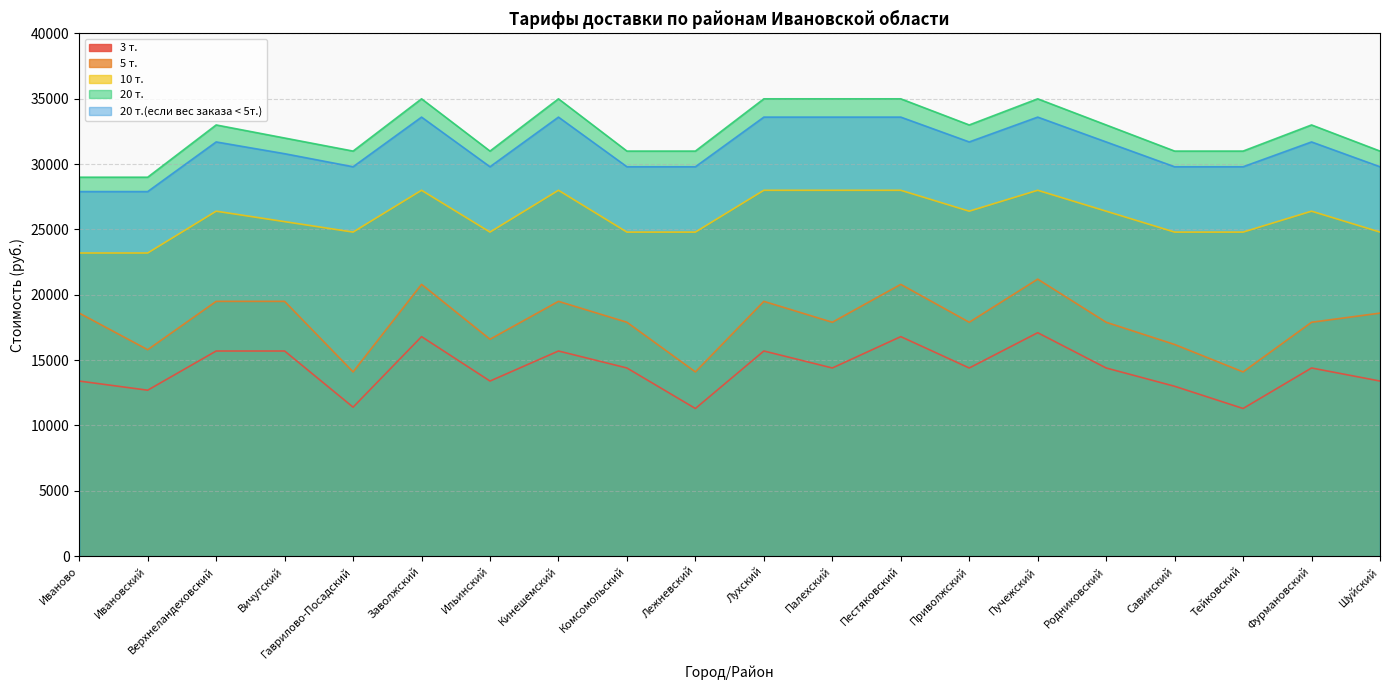

How many lines are shown in the chart?

5